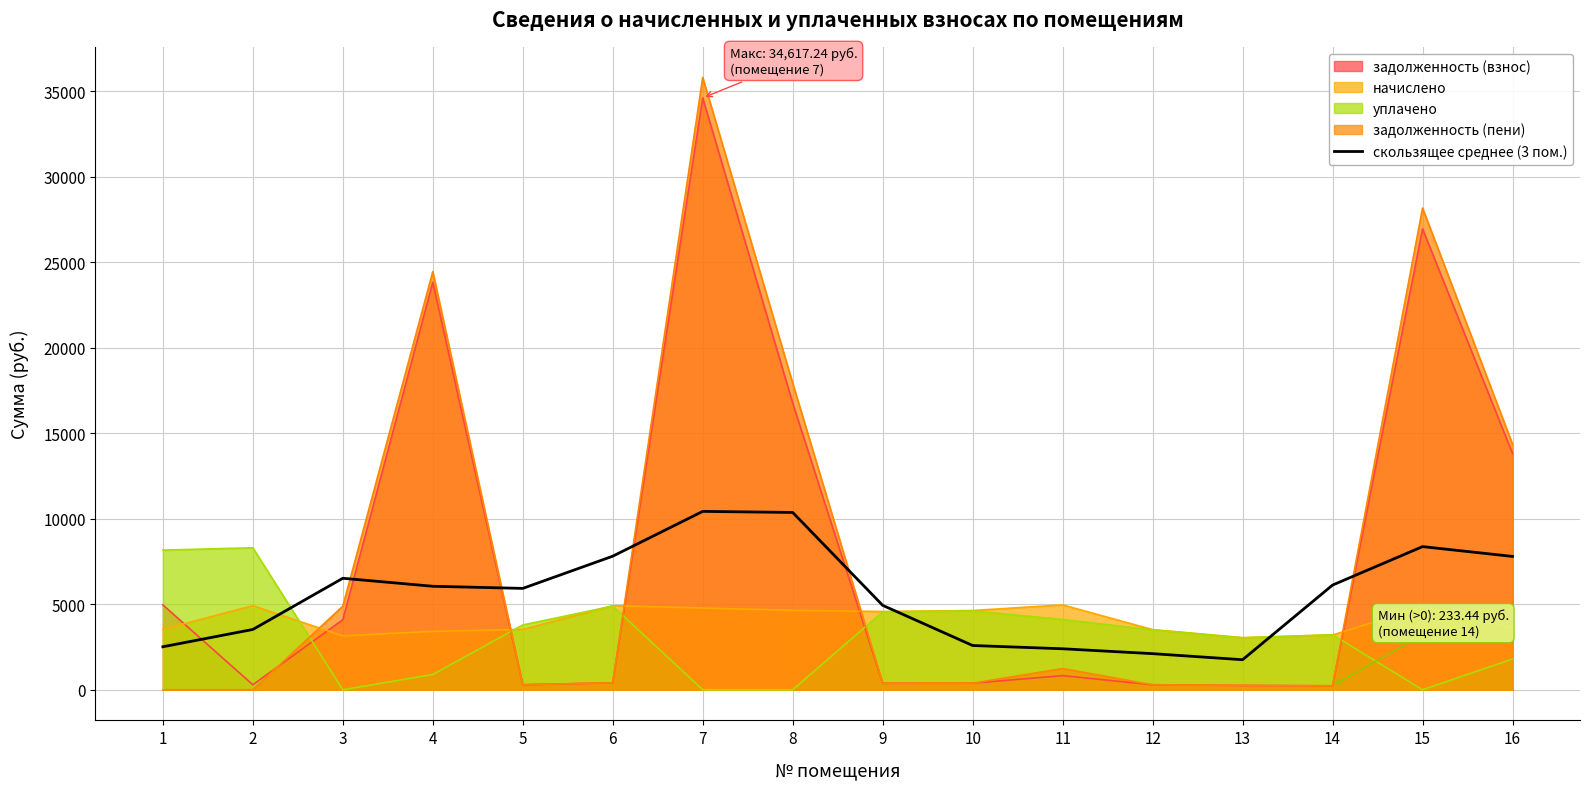

What is the total value across all series at 4?

58653.3